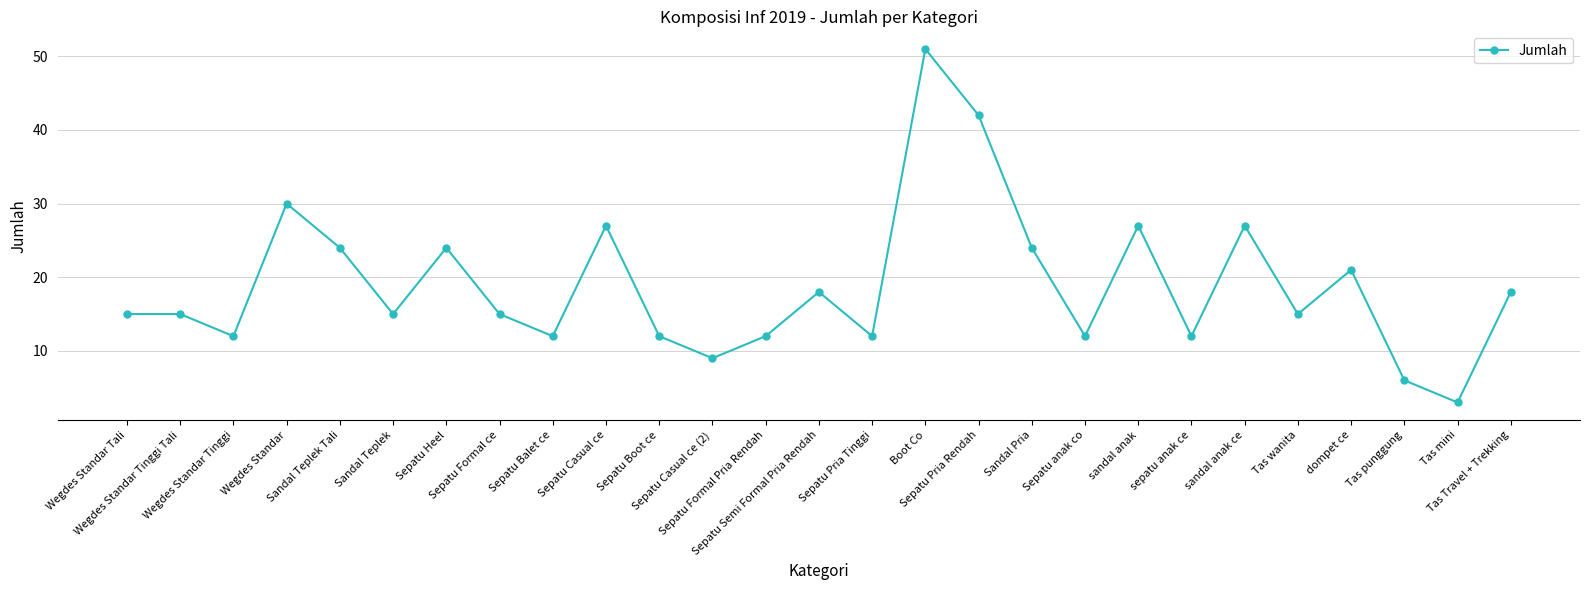

What is the label of the 14th point from the left?

Sepatu Semi Formal Pria Rendah